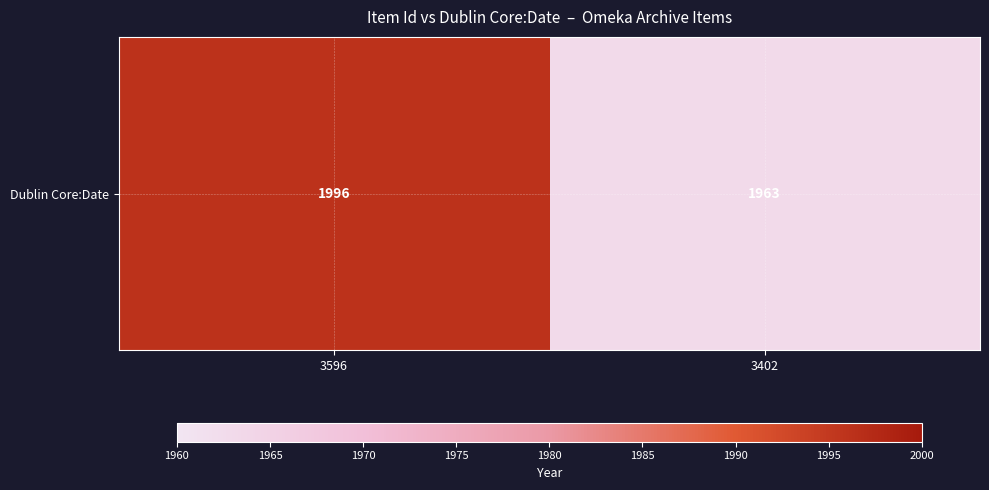

Reading left to right, extract all data points from this chart.

3596=1996	3402=1963